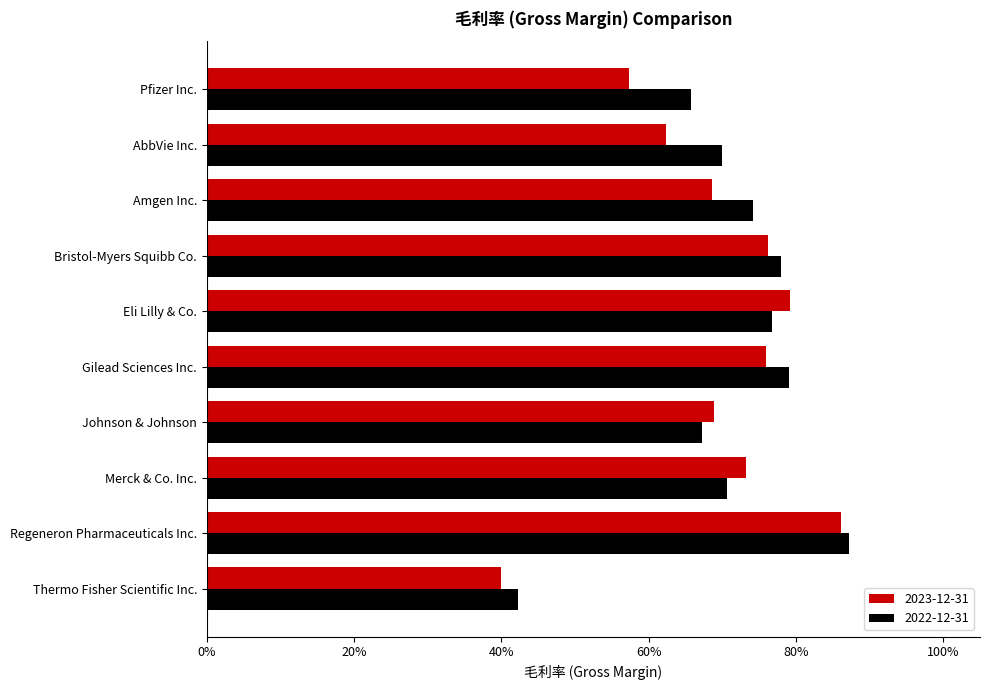

Is it true that 2022-12-31 equals 1.2 at Amgen Inc.?

False